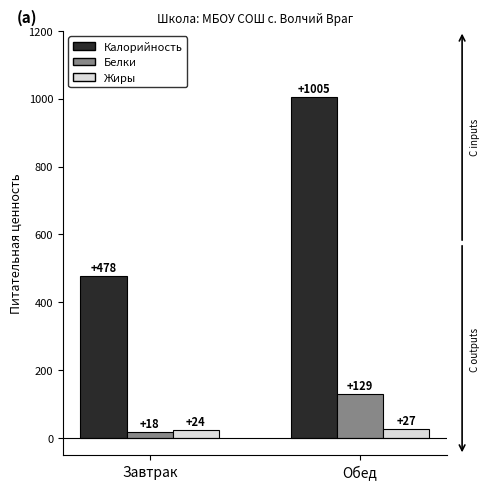

What is the label of the 1st bar from the left?

Завтрак